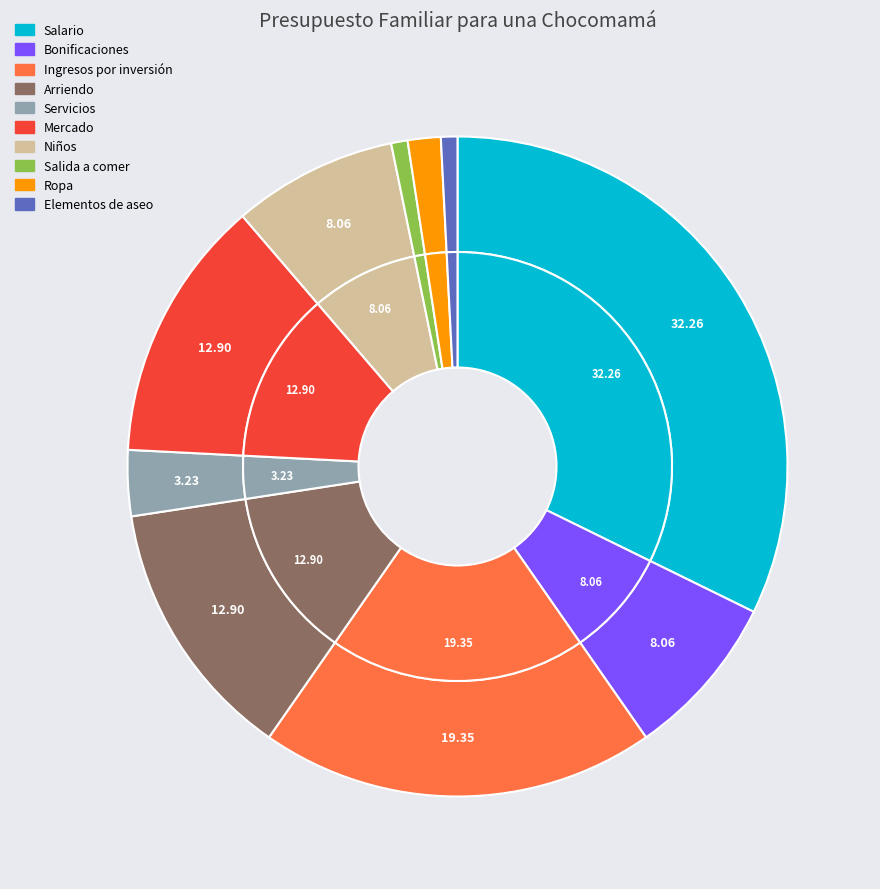

How many slices are in this pie chart?

10